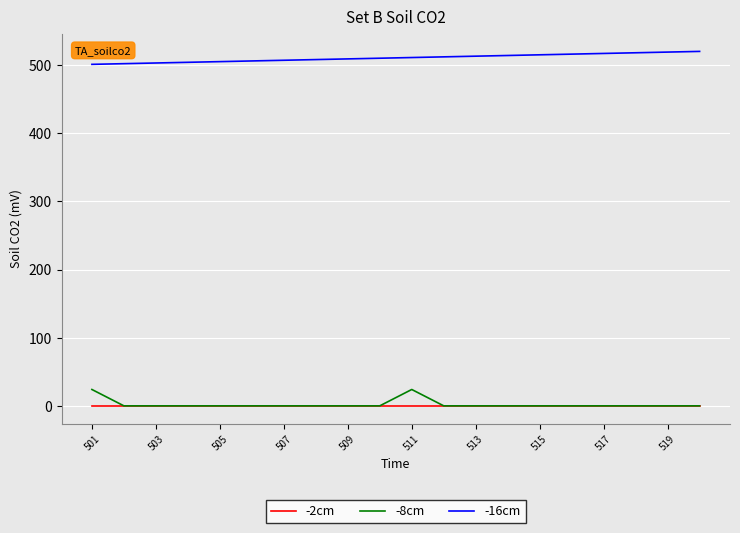

List the series in order of their peak value, highest first.

-16cm, -8cm, -2cm